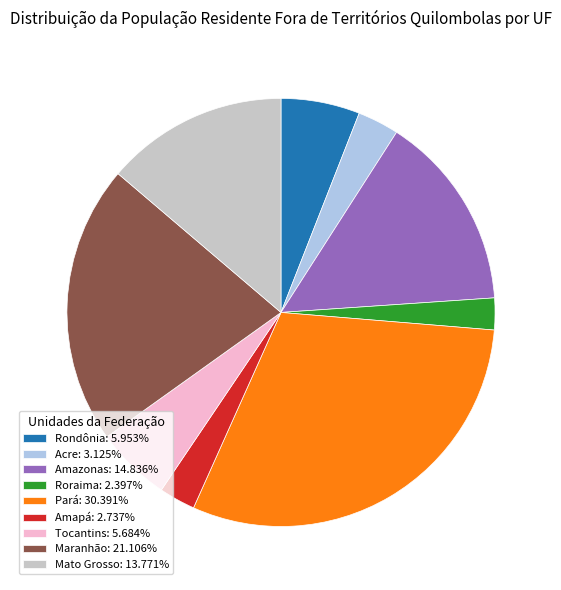

Is it true that Tocantins is 6% of the pie?

True